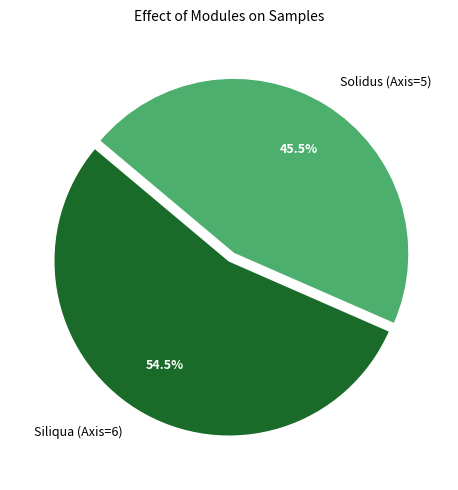

What portion of the pie excludes Siliqua (Axis=6)?

45.5%